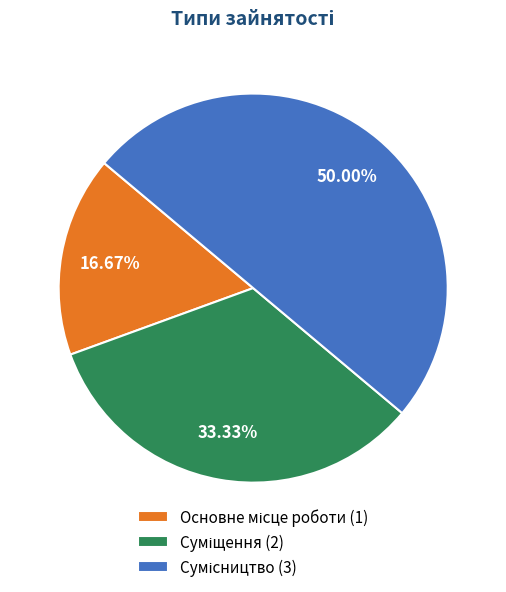

What is the smallest slice in the pie chart?

Основне місце роботи